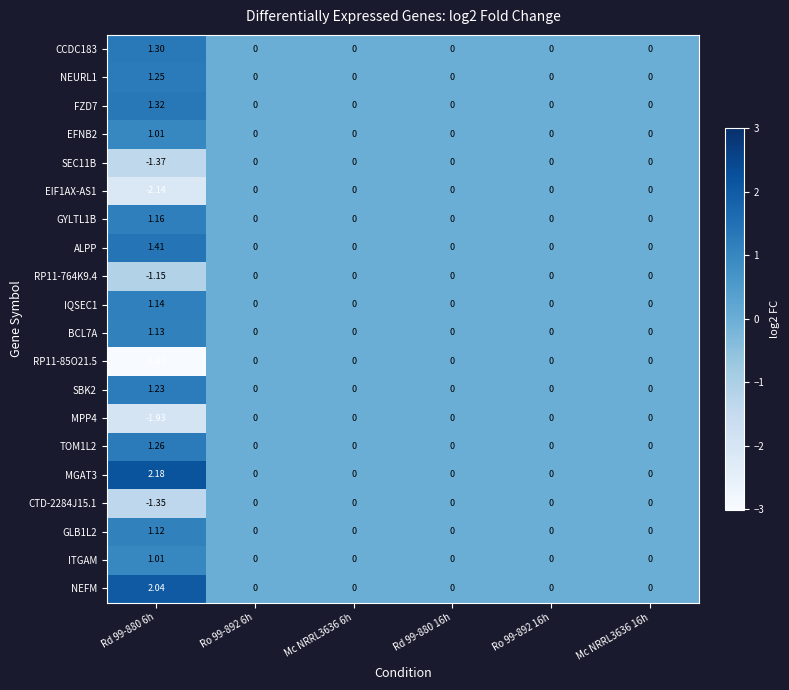

Is the value of MGAT3 at Rd 99-880 16h greater than the value of EFNB2 at Rd 99-880 6h?

No